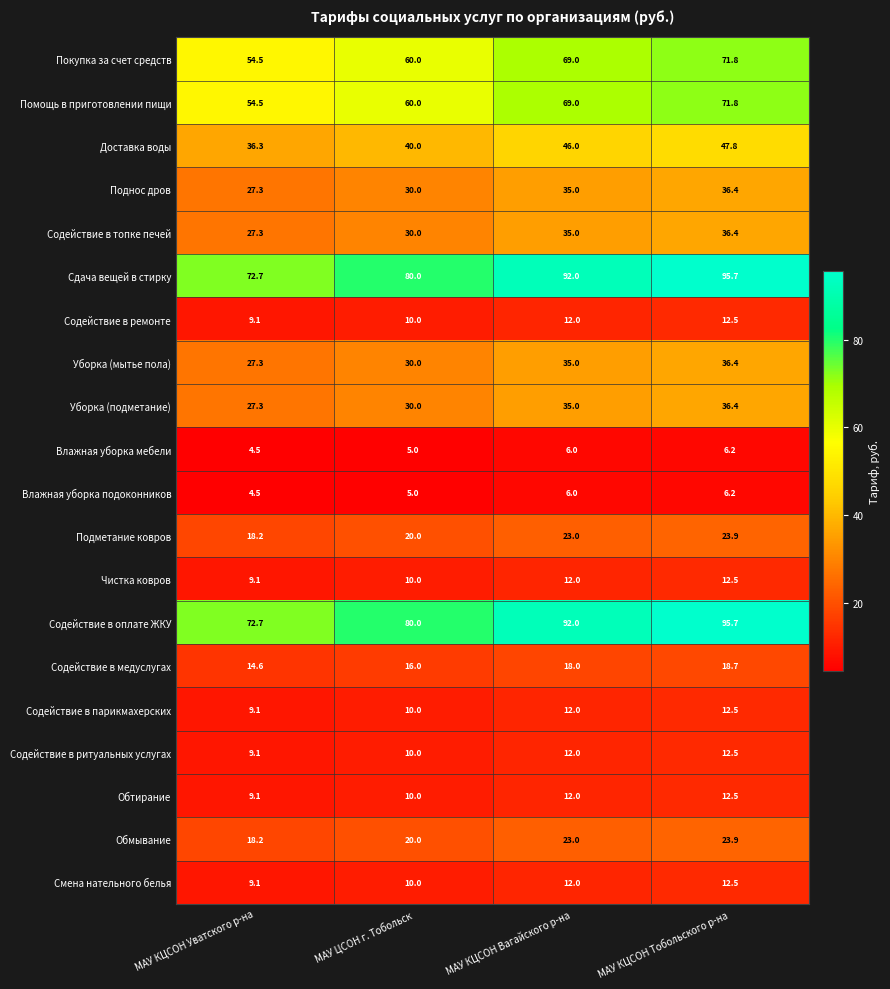

Is the value of Влажная уборка подоконников at МАУ КЦСОН Вагайского р-на greater than the value of Уборка (подметание) at МАУ КЦСОН Уватского р-на?

No